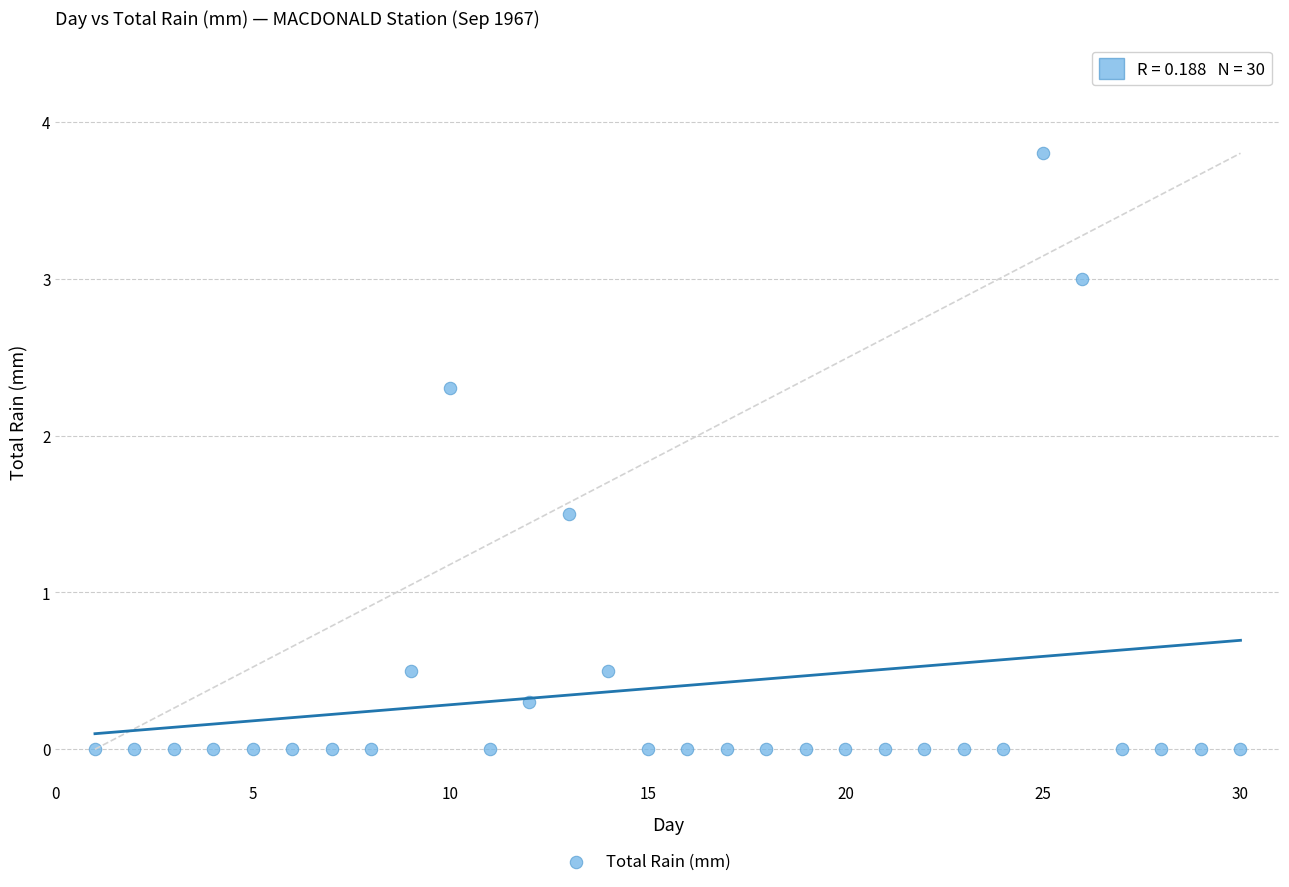

What is the range of X values (max minus min)?

29.0